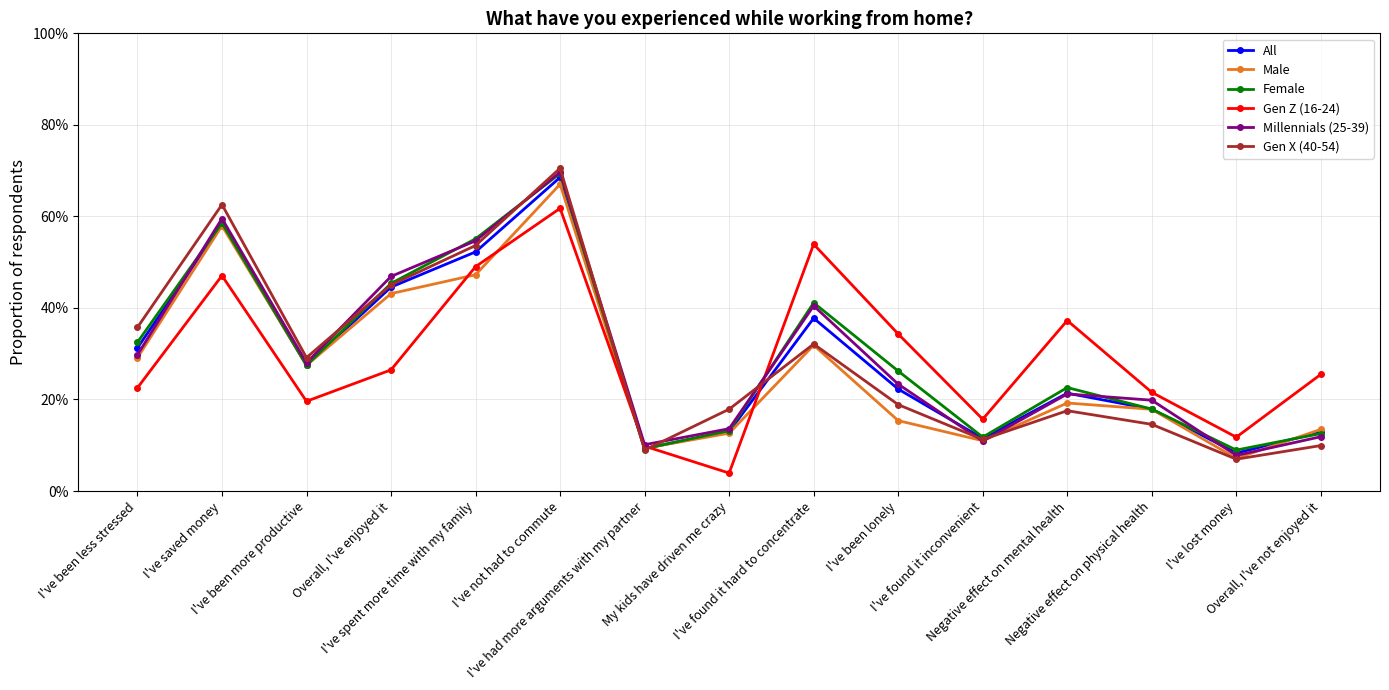

What is the spread (max minus min) of values at I've been lonely?

0.2